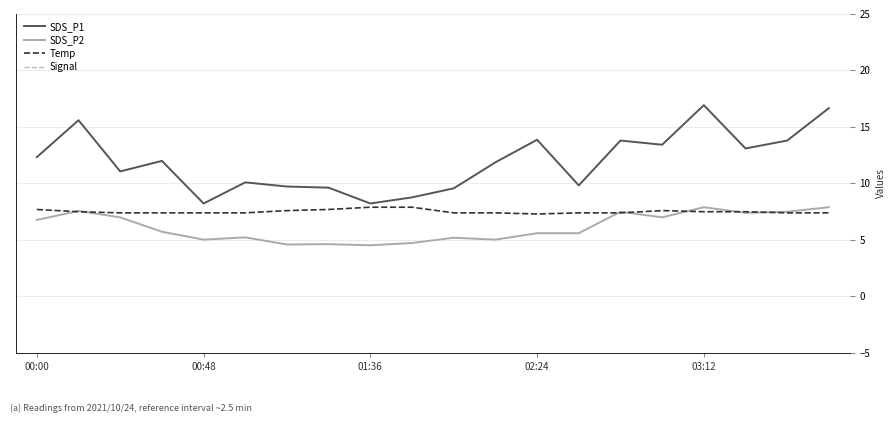

Is the value of SDS_P1 at 00:00 greater than the value of SDS_P2 at 02:24?

Yes